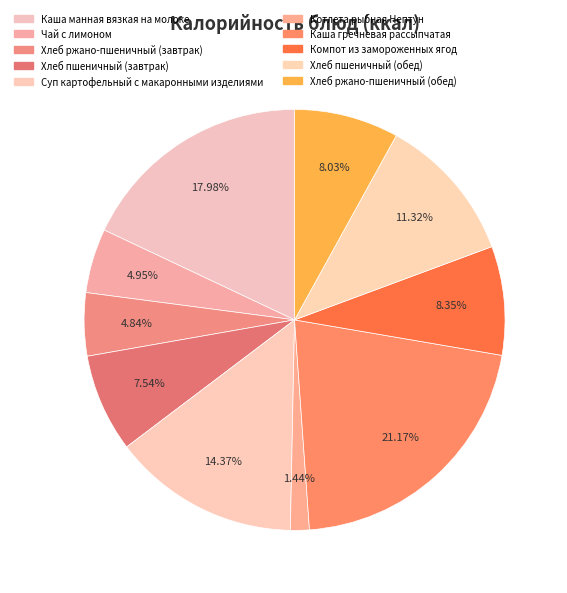

How many slices are in this pie chart?

10